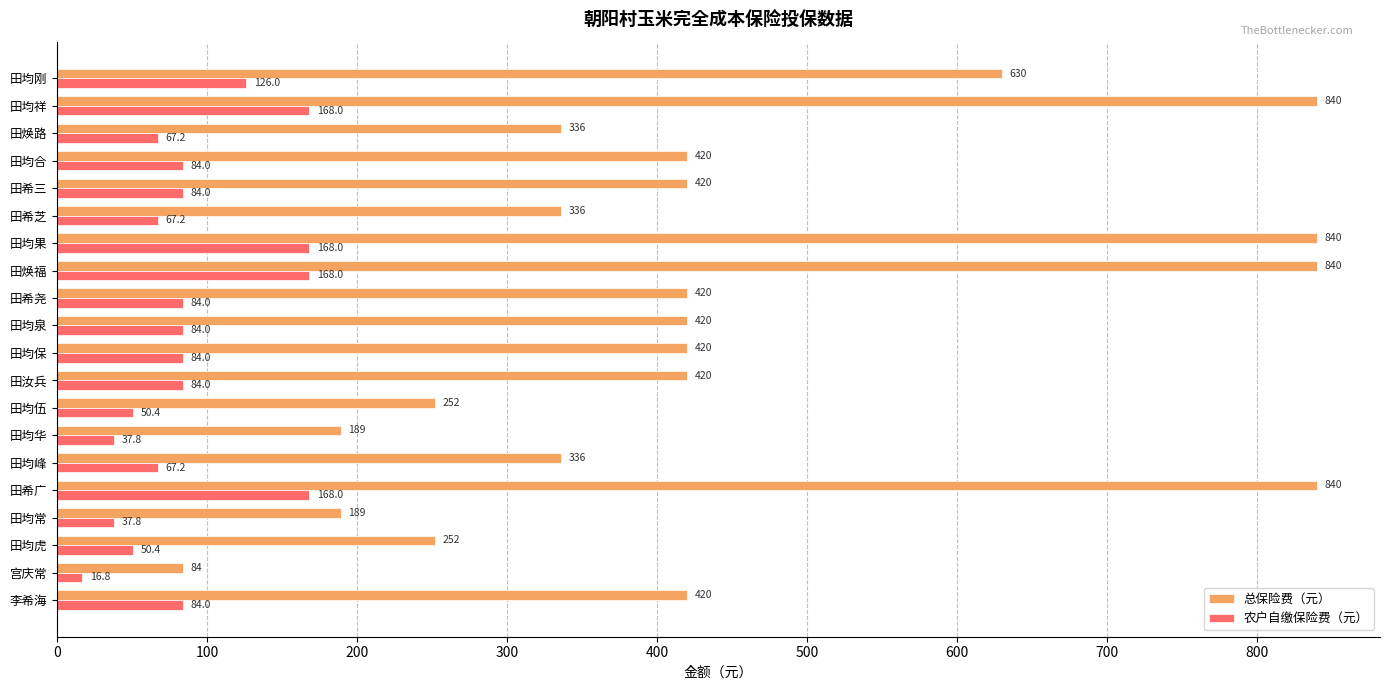

Which category has the lowest value across all series?

宫庆常